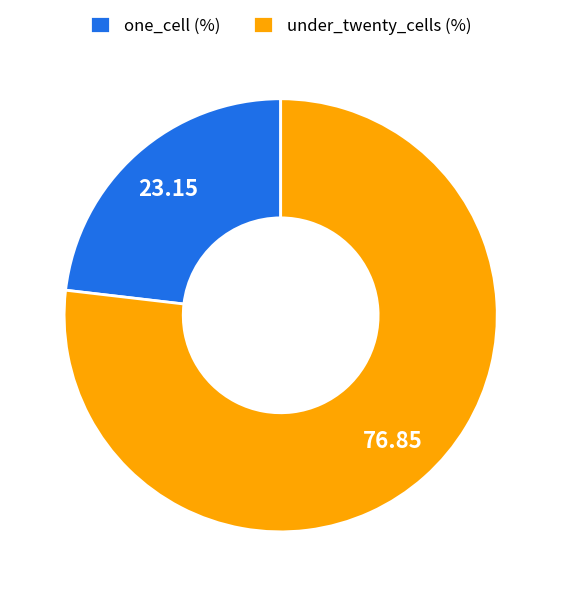

True or false: one_cell accounts for 8% of the total.

False